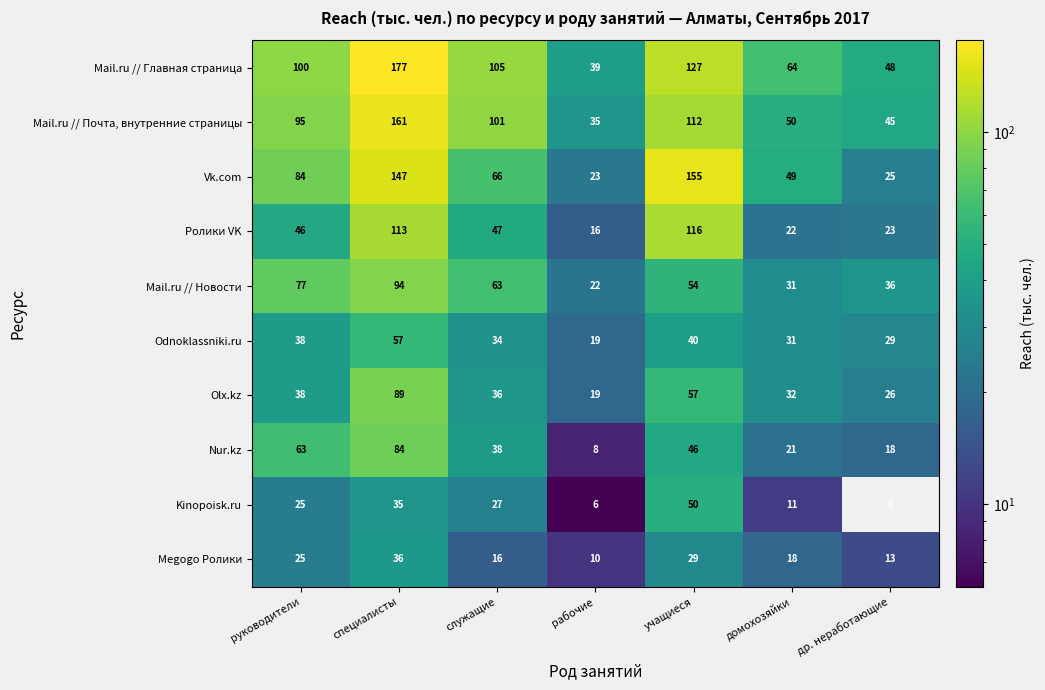

Which series has the largest total across all categories?

Mail.ru // Главная страница